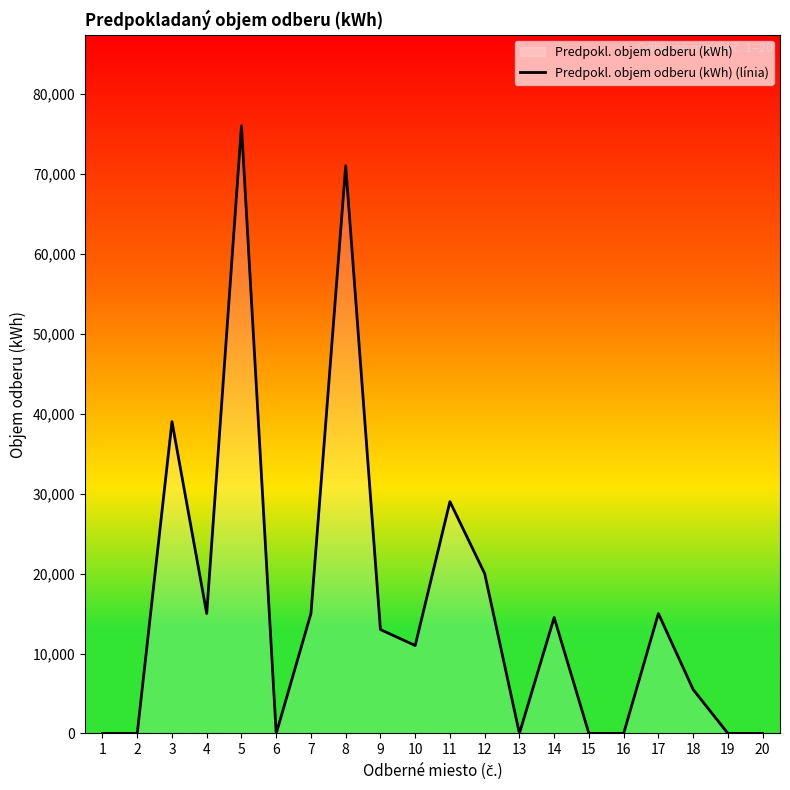

How many distinct data groups are displayed?

1